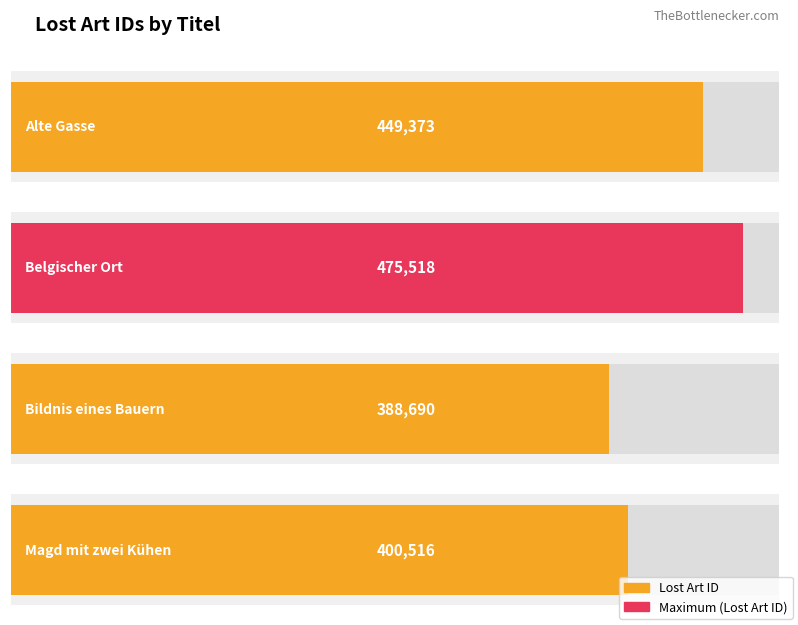

What is the greatest value displayed?

475518